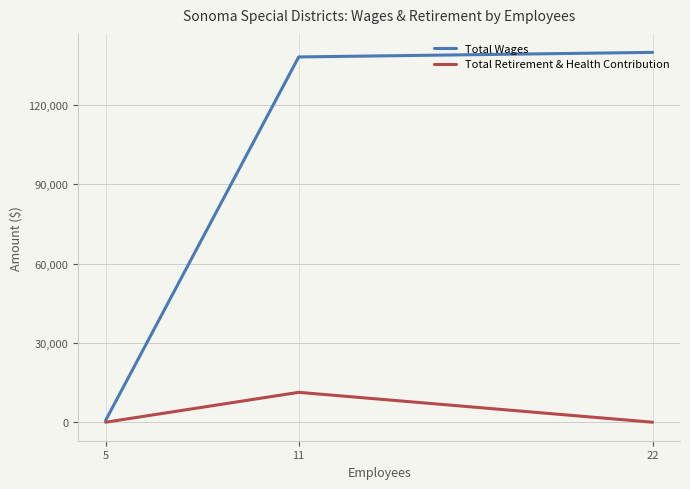

What is the sum of all Total Wages values?

278921